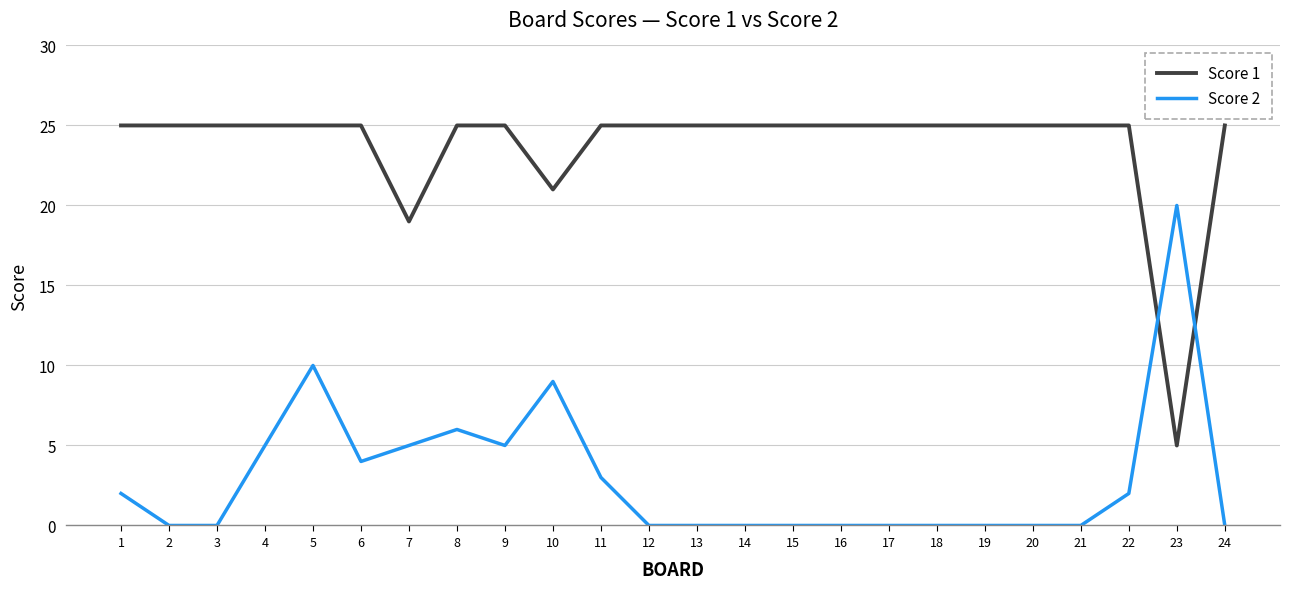

Rank the series by their maximum value, from lowest to highest.

Score 2, Score 1